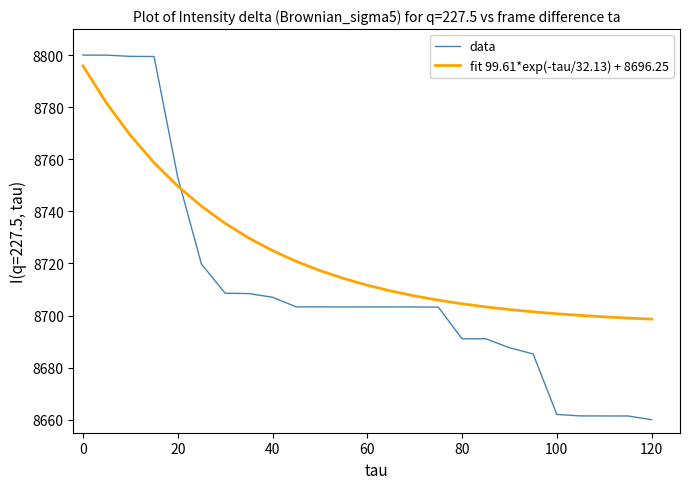

Which series ends up on top after the final intersection of data and fit 99.61*exp(-tau/32.13) + 8696.25?

fit 99.61*exp(-tau/32.13) + 8696.25